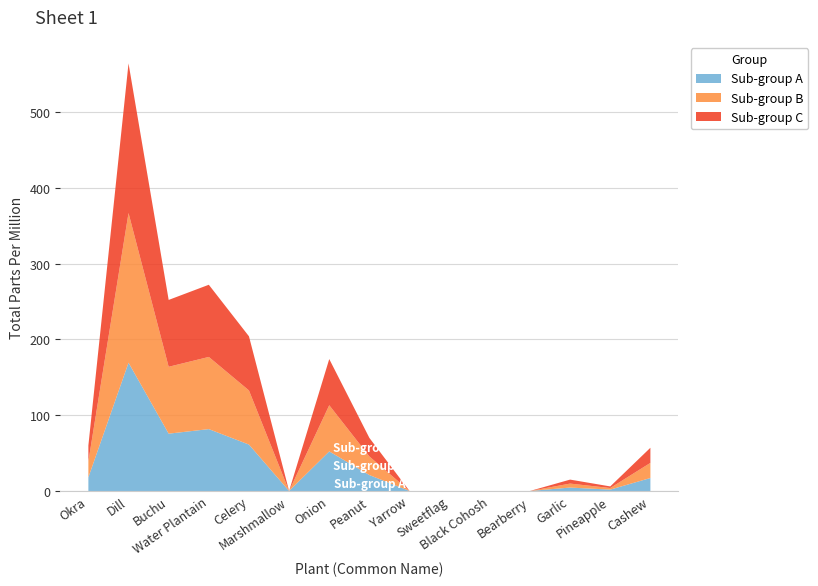

Reading right to left, extract all data points from this chart.

Total Parts Per Million: 57	6	15	0	0	0	0	70	174	0	204	272	252	564	60
Chemical Count: 1	1	1	1	1	1	1	1	1	1	1	1	1	1	1